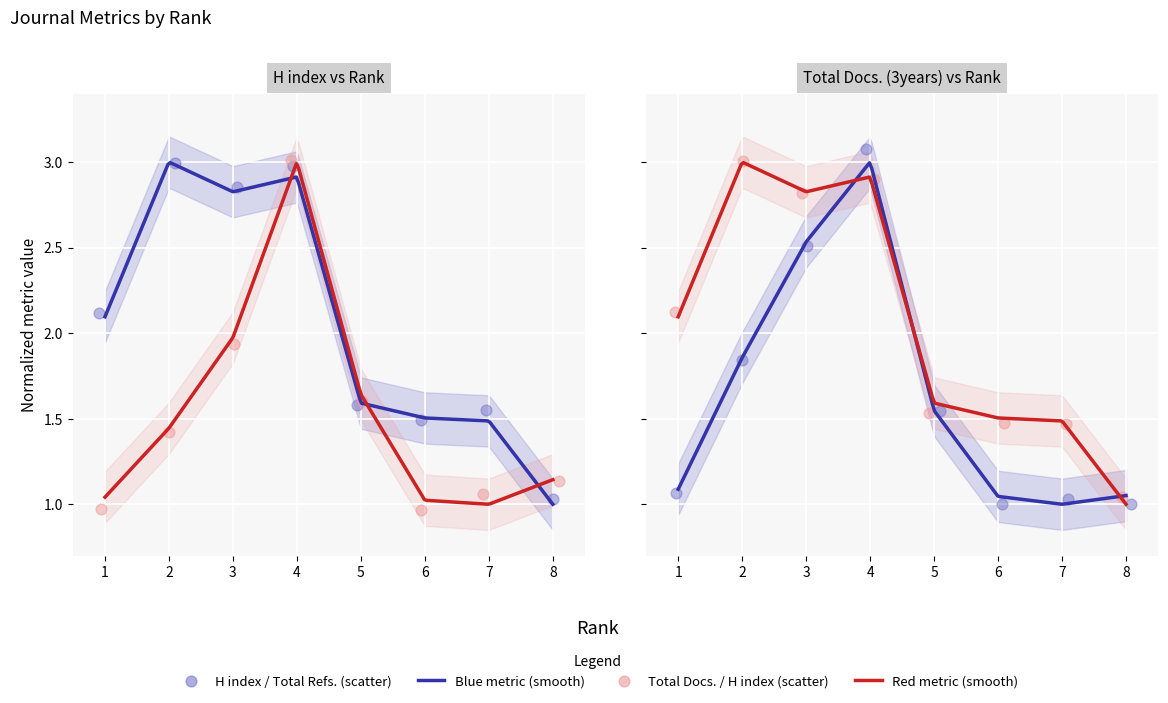

At which category is the sum across all series the highest?

4